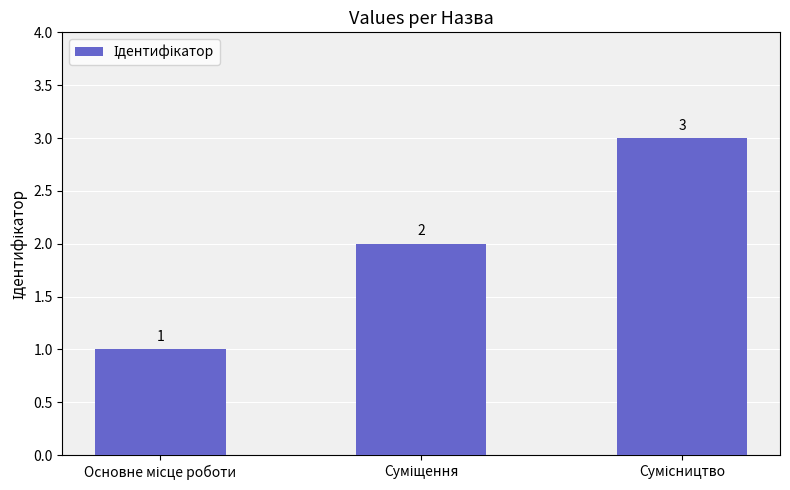

What is the minimum value shown in the chart?

1